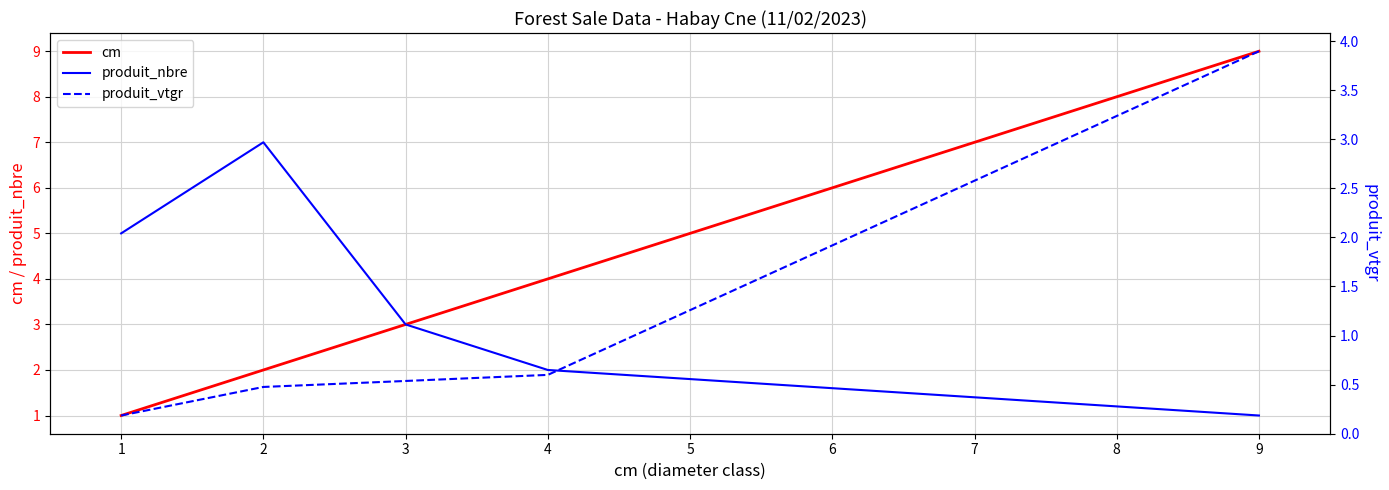

How many values in the cm series exceed 3?

2